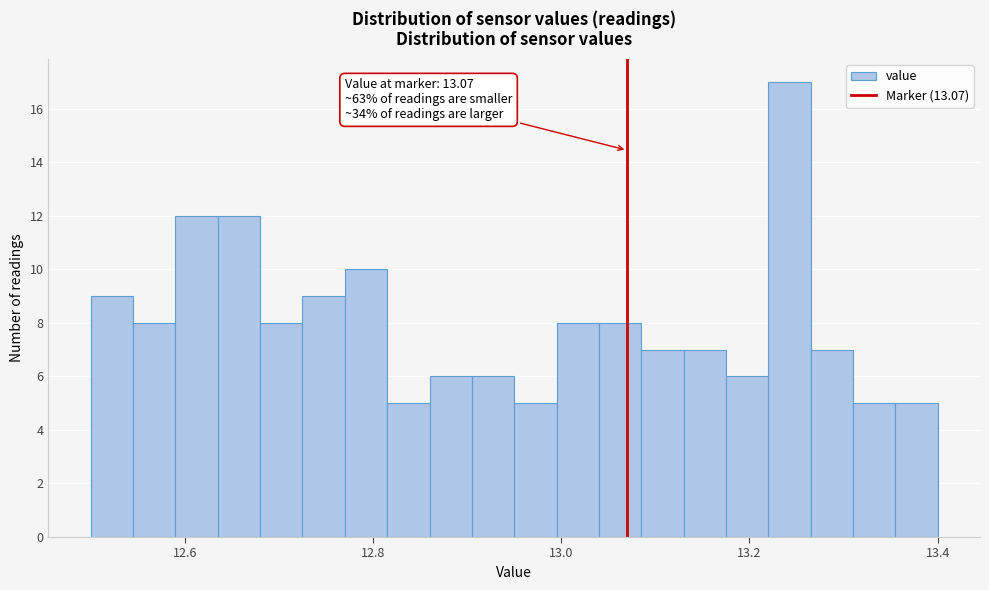

Read against the x-axis, roughly where is the centre of the tallest bar?

13.24